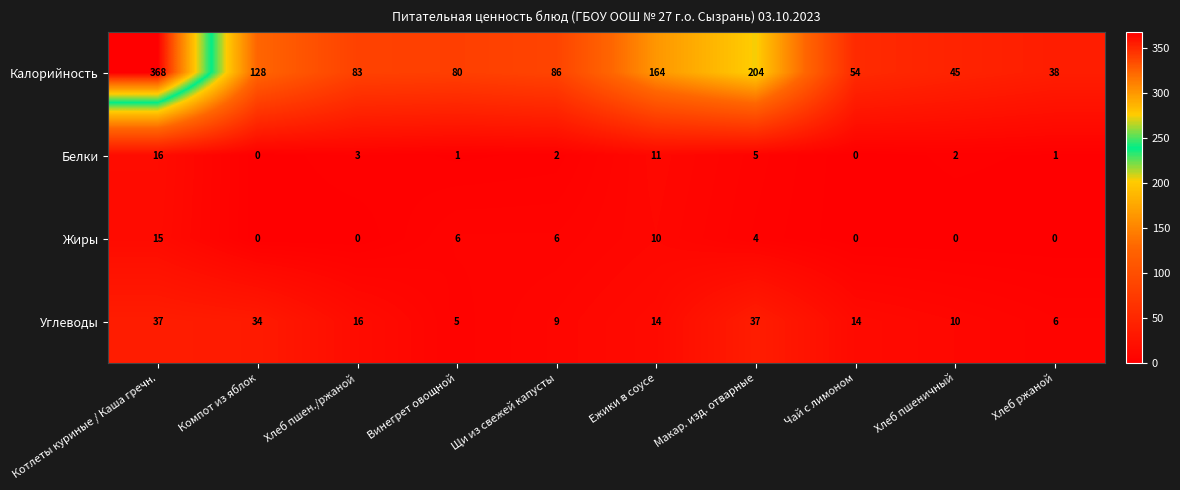

Which series has the widest spread of values?

Калорийность